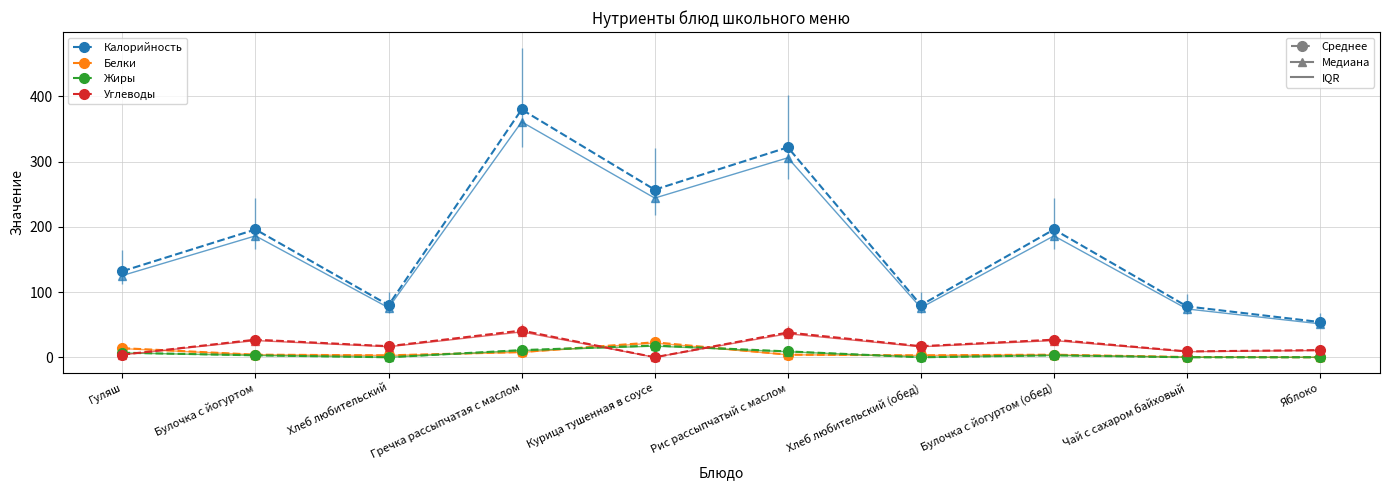

What is the label of the 7th point from the right?

Гречка рассыпчатая с маслом